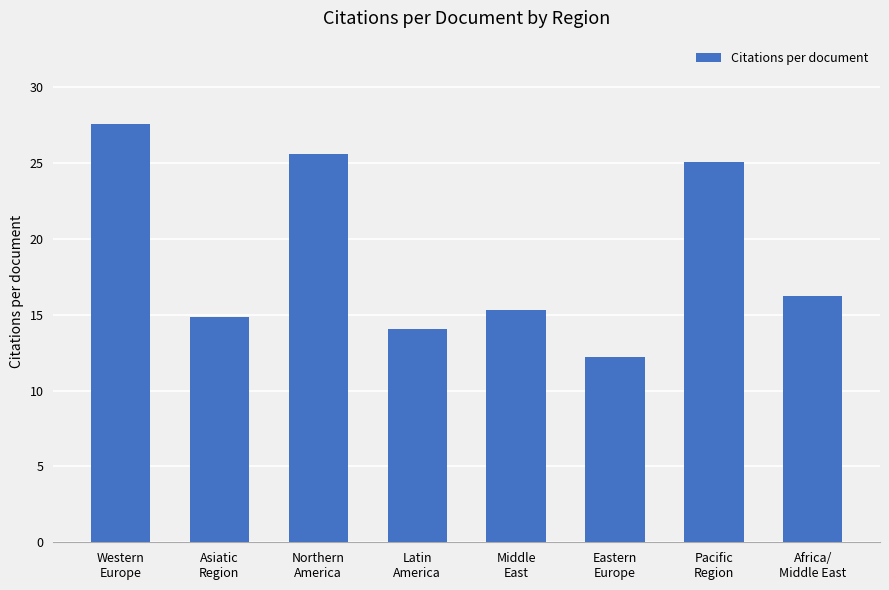

What is the sum of all values?

151.0